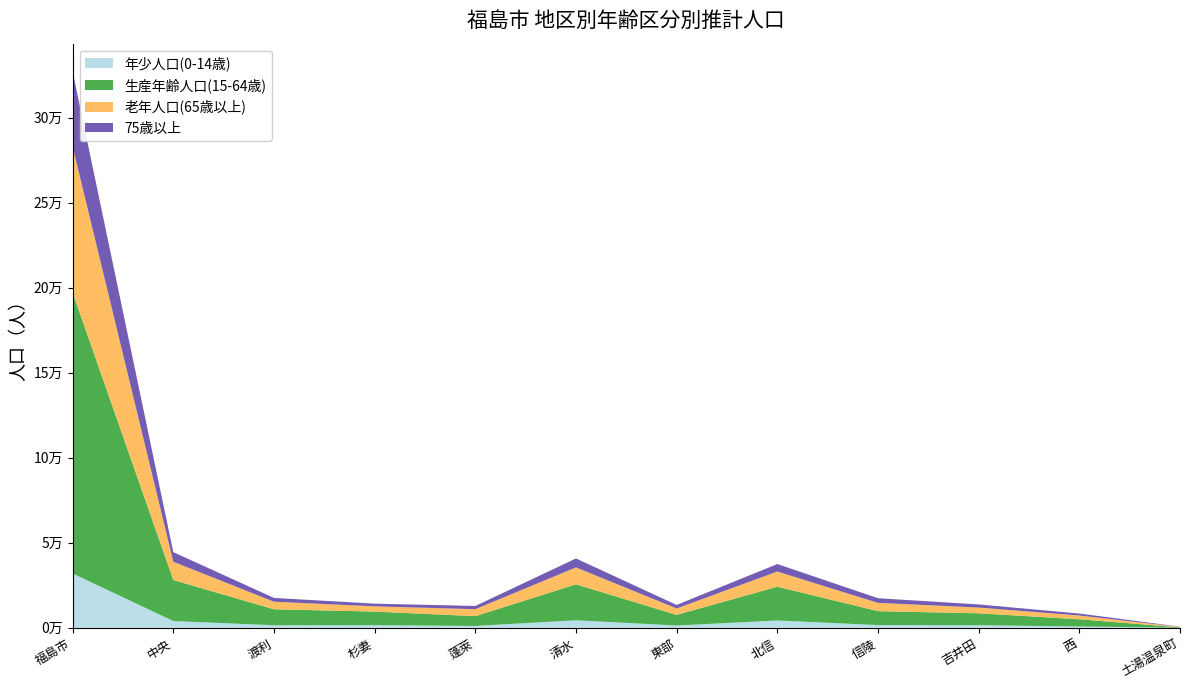

Reading left to right, extract all data points from this chart.

年少人口(0-14歳): 31909	3957	1484	1528	1067	4416	1329	4289	1586	1499	760	13
生産年齢人口(15-64歳): 165127	24119	9384	7982	5767	21118	6250	19843	8181	7010	4248	238
老年人口(65歳以上): 85851	10760	4456	3087	4093	9959	3779	8941	4877	3376	2192	244
75歳以上: 44253	5621	2222	1593	1891	5257	2066	4403	2731	1834	1168	147